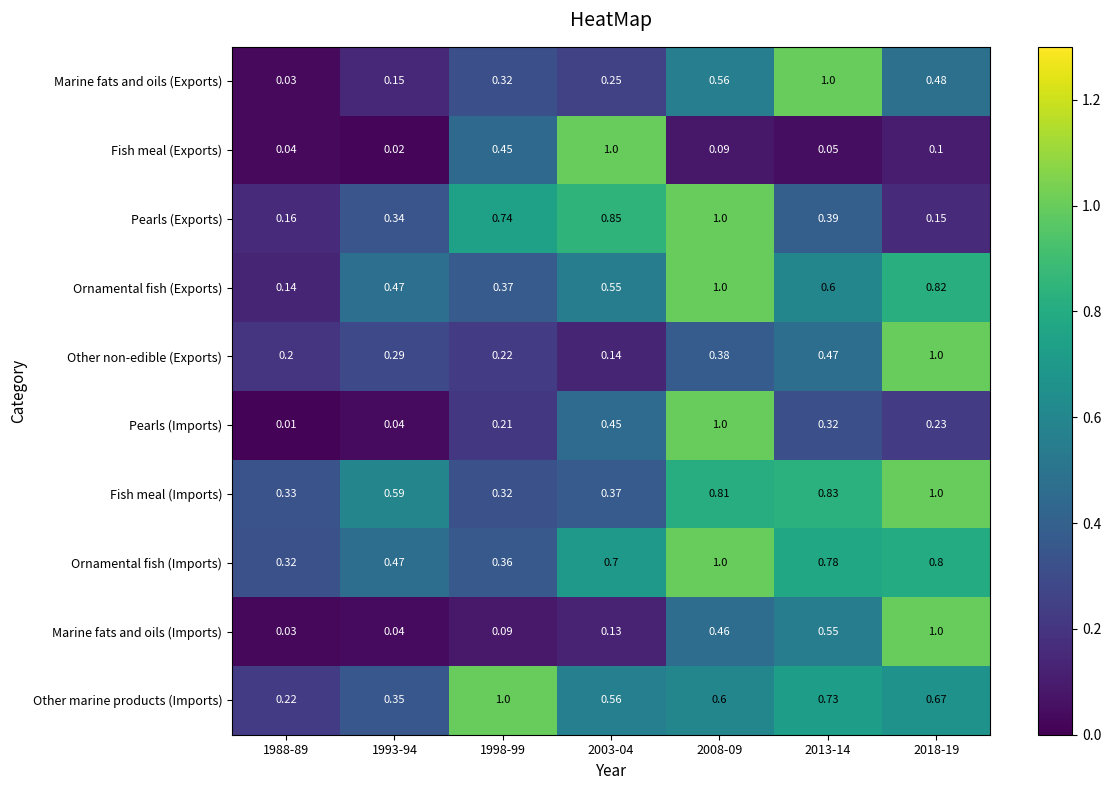

How many series are shown in this chart?

10